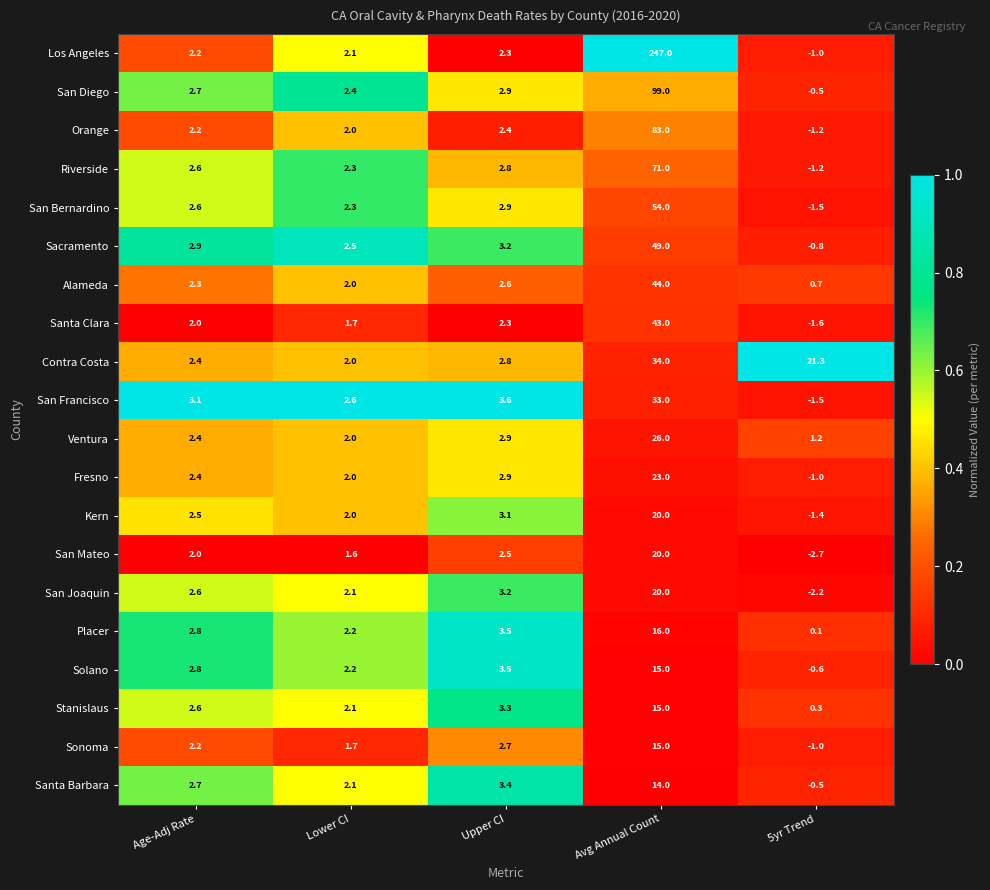

What value does the Orange series have at Age-Adj Rate?

2.2